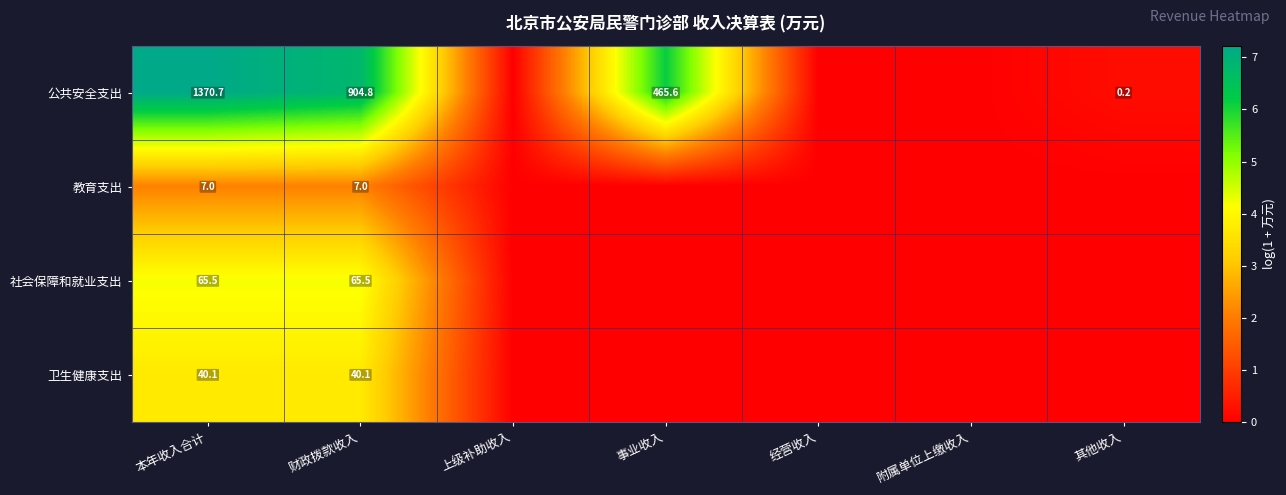

The value of 公共安全支出 at 事业收入 is 178.8. True or false?

False